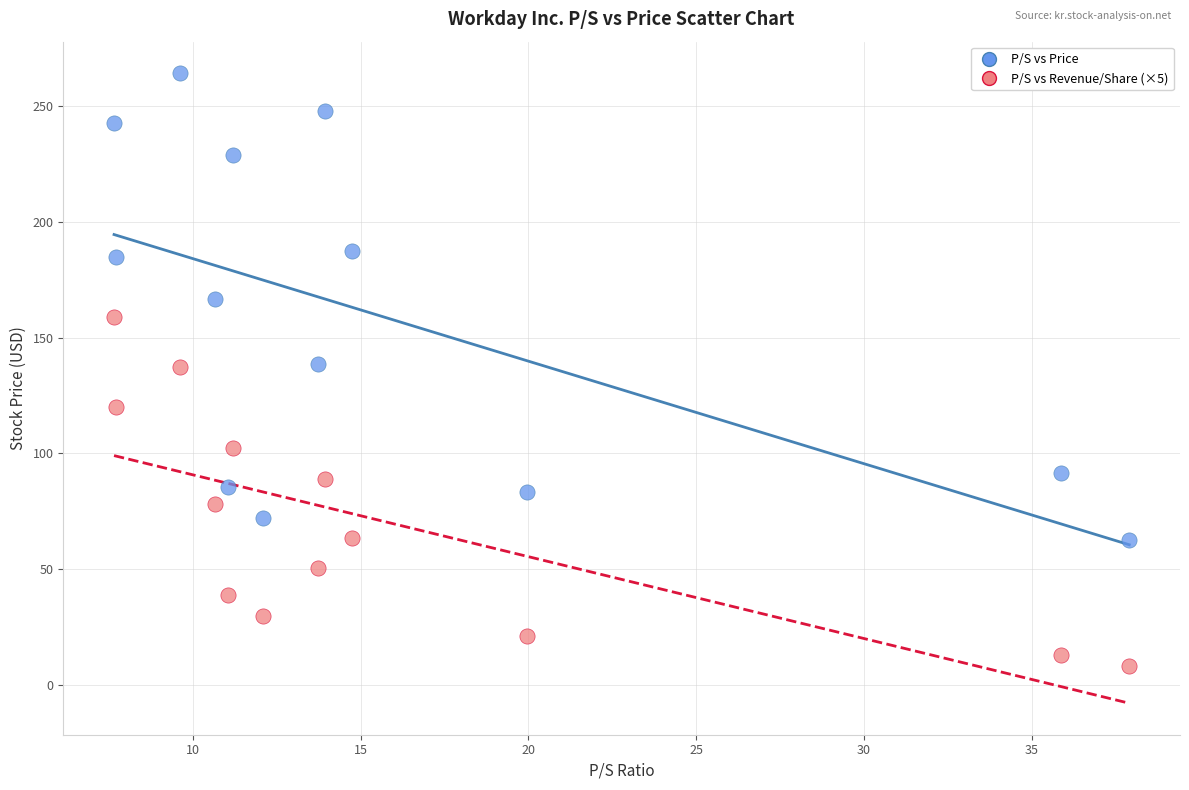

Across all data points, what is the range of Y values (max minus min)?

256.1